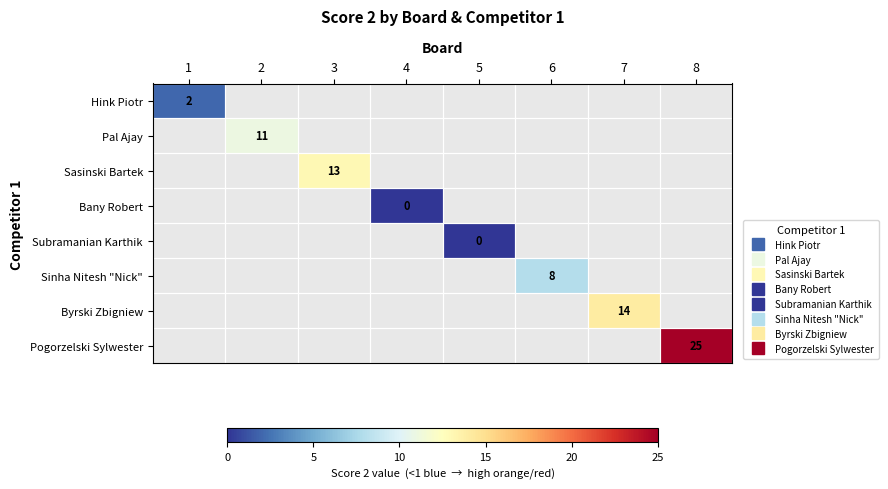

How many series are shown in this chart?

8